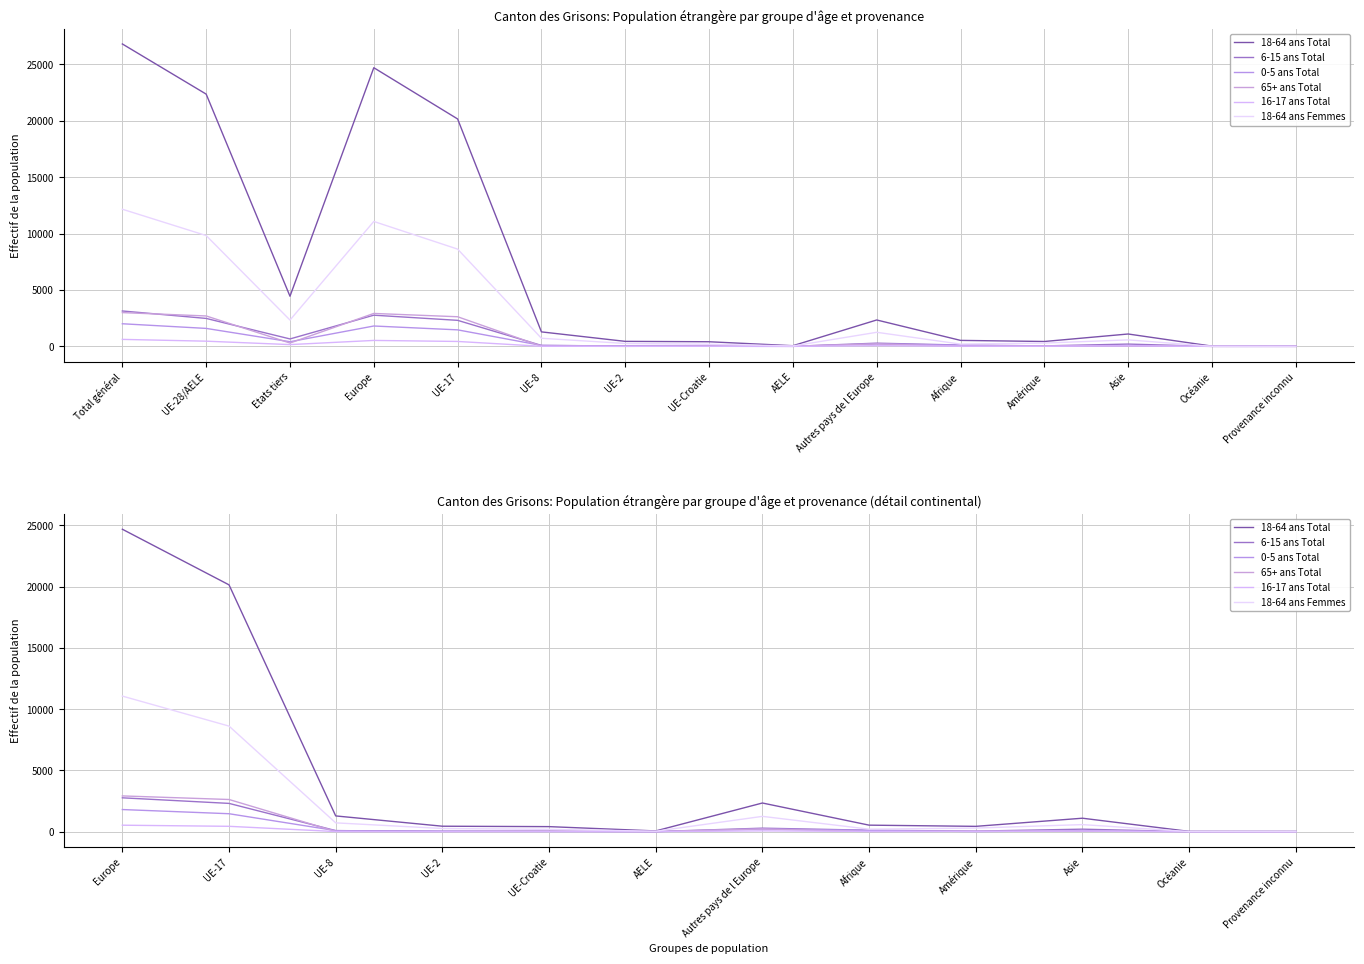

True or false: 6-15 ans Total has a value of 375 at Autres pays de l Europe.

False